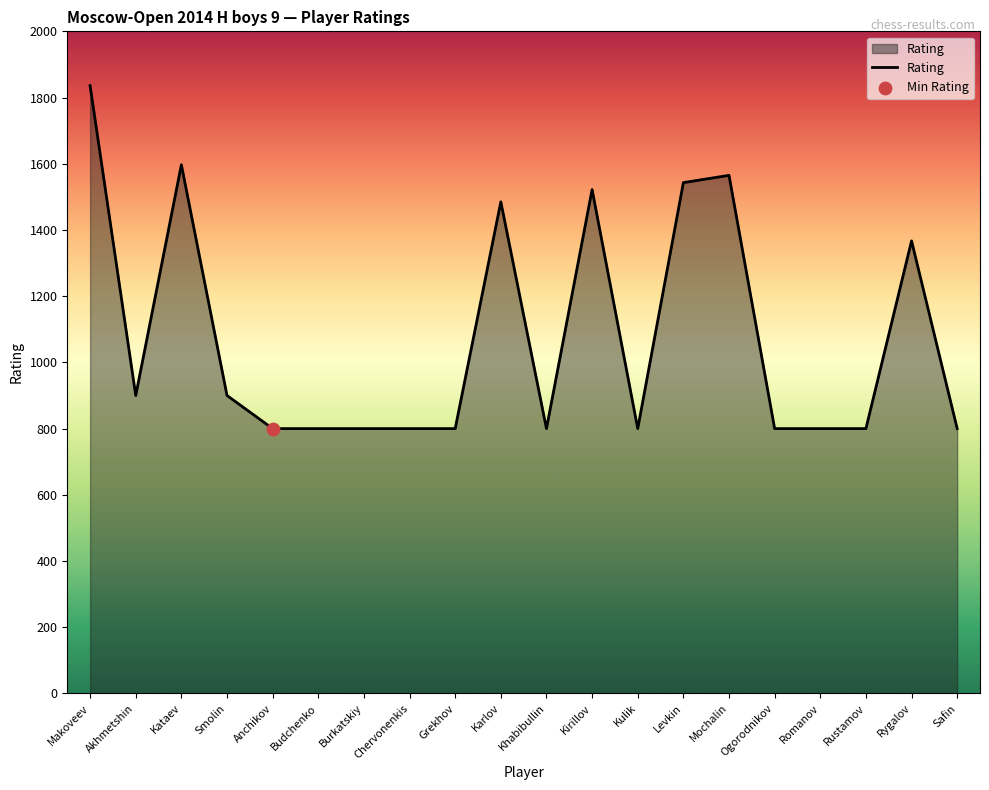

Approximately how many times larger is the value at Akhmetshin compared to Makoveev?

0.5